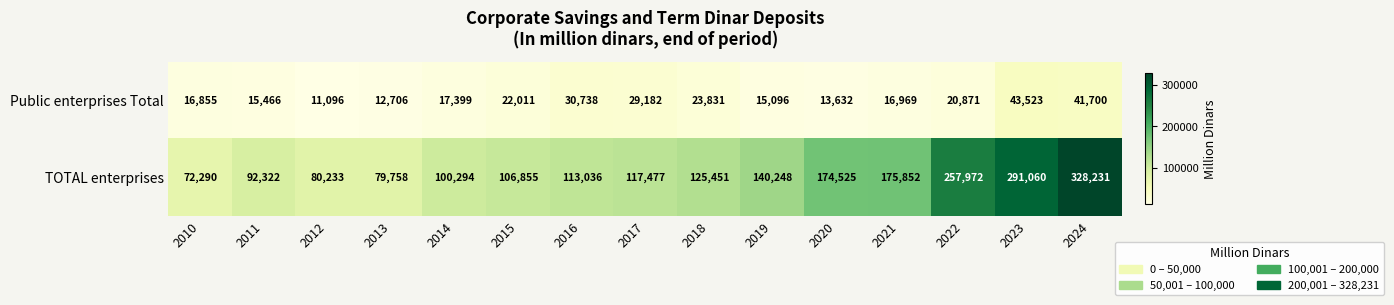

Reading left to right, list all the values displayed in this chart.

Public enterprises Total: 16855	15466	11096	12706	17399	22011	30738	29182	23831	15096	13632	16969	20871	43523	41700
TOTAL enterprises: 72290	92322	80233	79758	100294	106855	113036	117477	125451	140248	174525	175852	257972	291060	328231